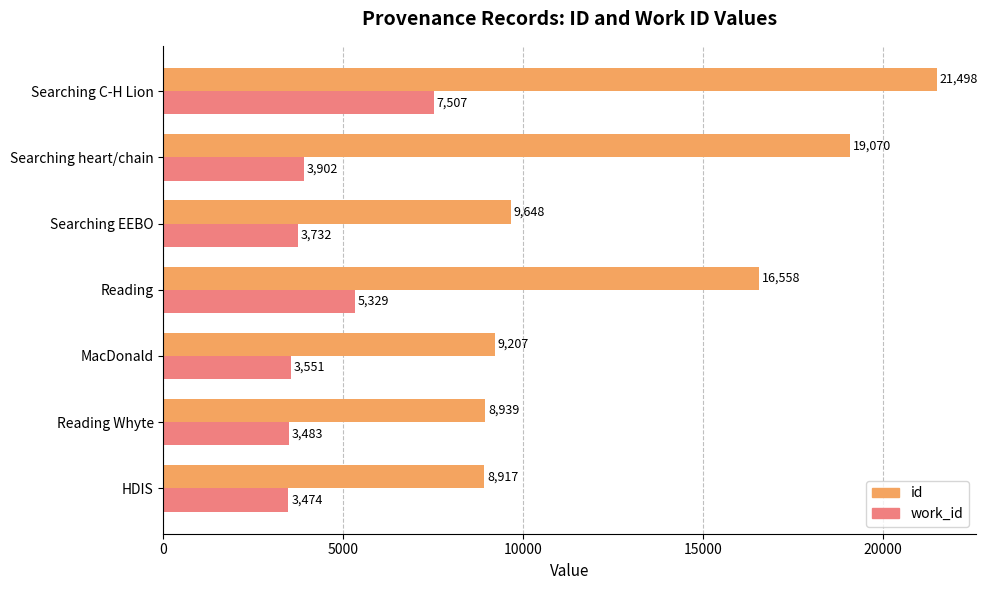

Which category has the highest value across all series?

Searching C-H Lion